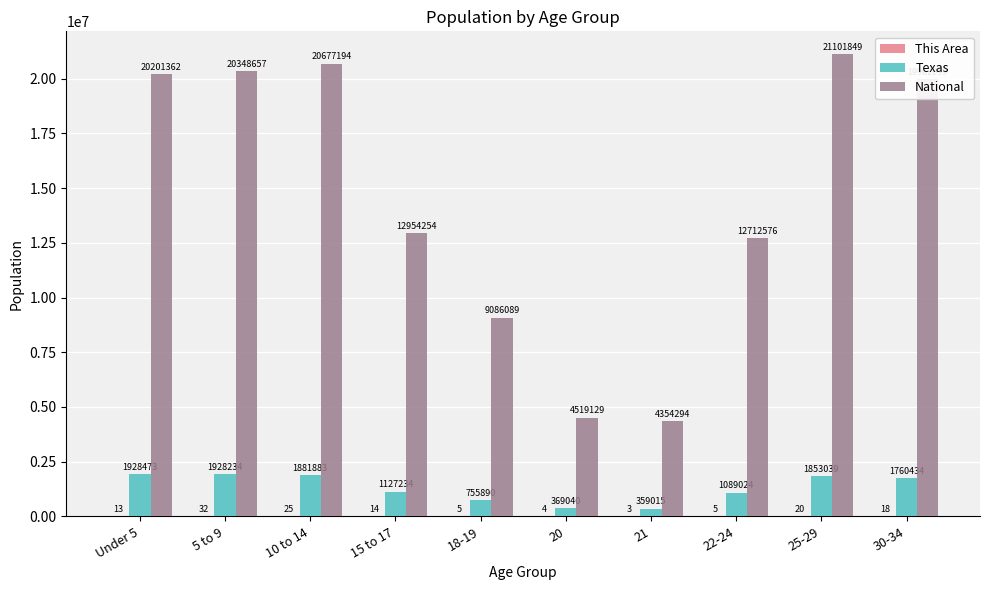

Which series has the largest total across all categories?

National